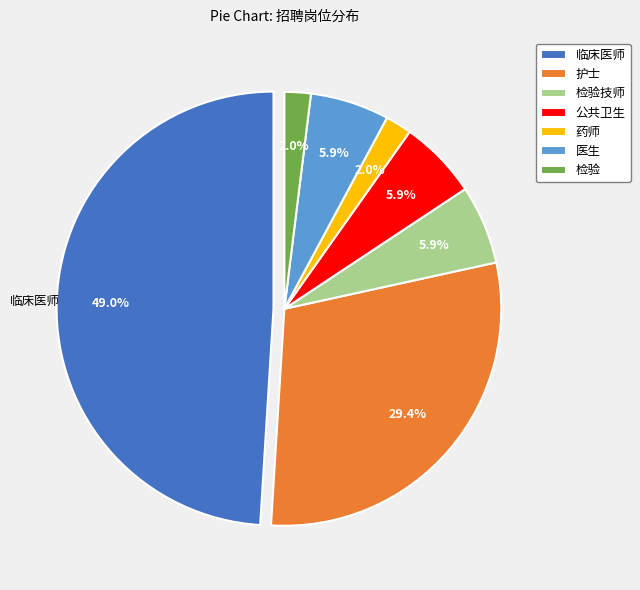

Count the number of slices in the pie.

7